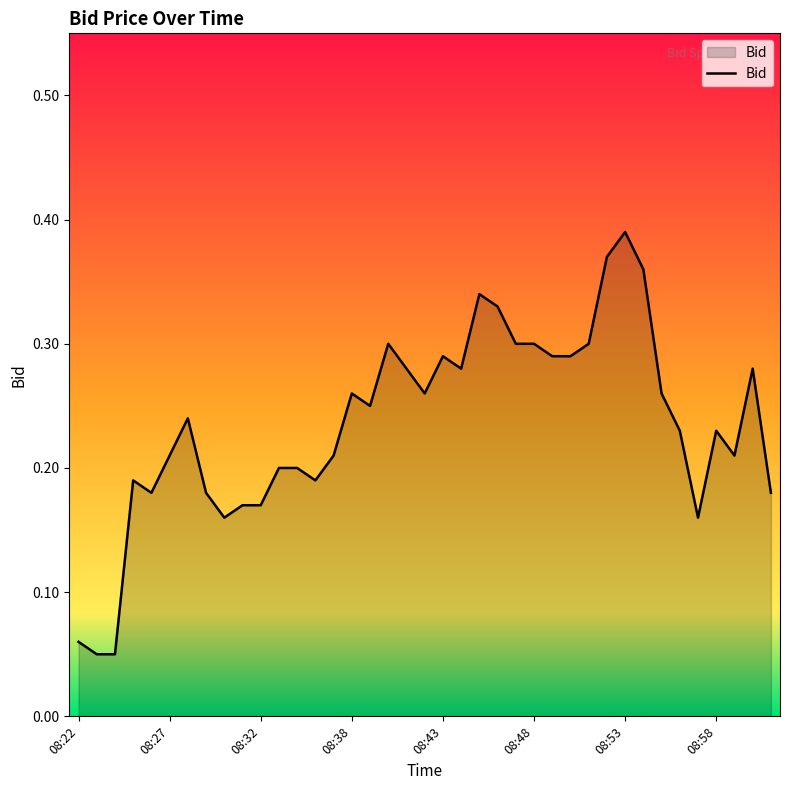

Which label corresponds to the largest value in the chart?

08:53